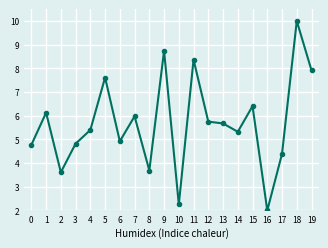

What is the difference between the values at 0 and 12?

1.0